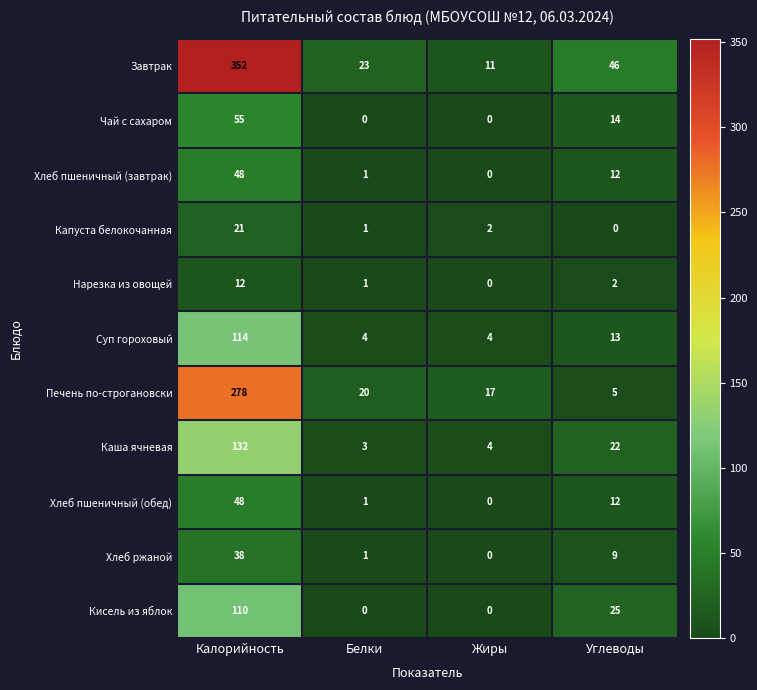

List the labels in order of Капуста белокочанная value, smallest first.

Углеводы, Белки, Жиры, Калорийность